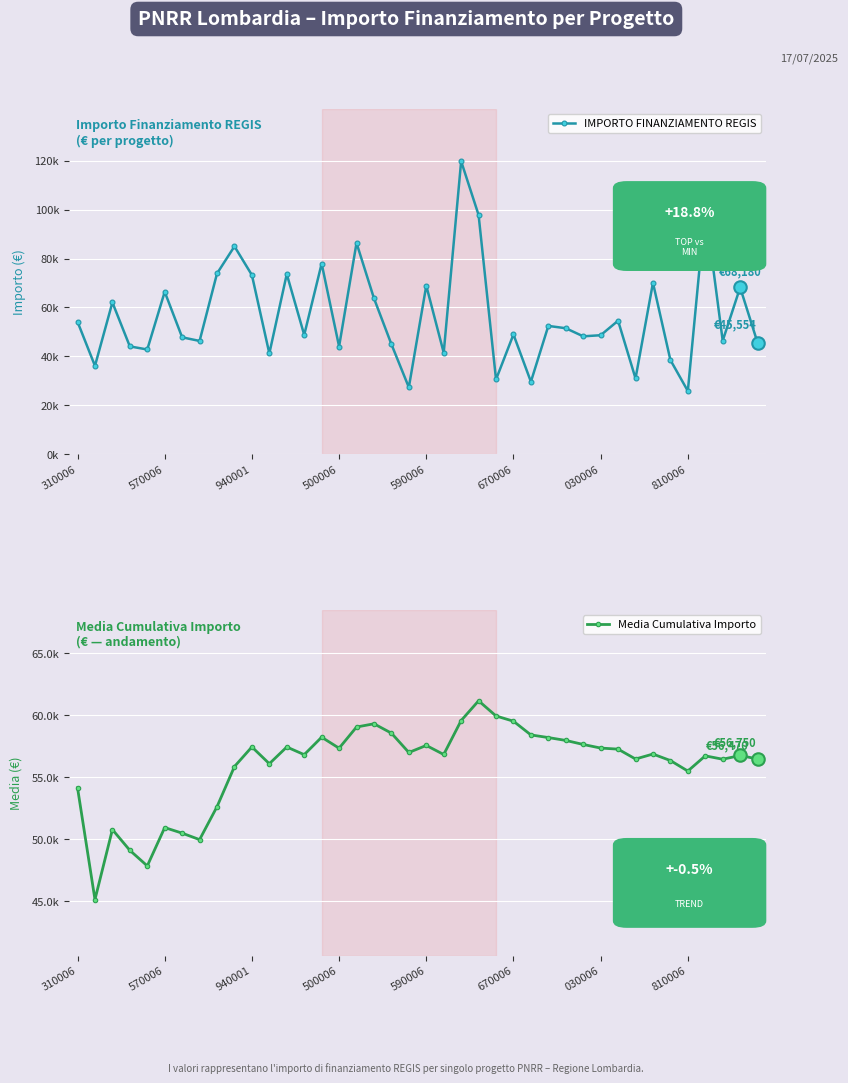

Rank the series by their maximum value, from lowest to highest.

Media Cumulativa Importo, IMPORTO FINANZIAMENTO REGIS